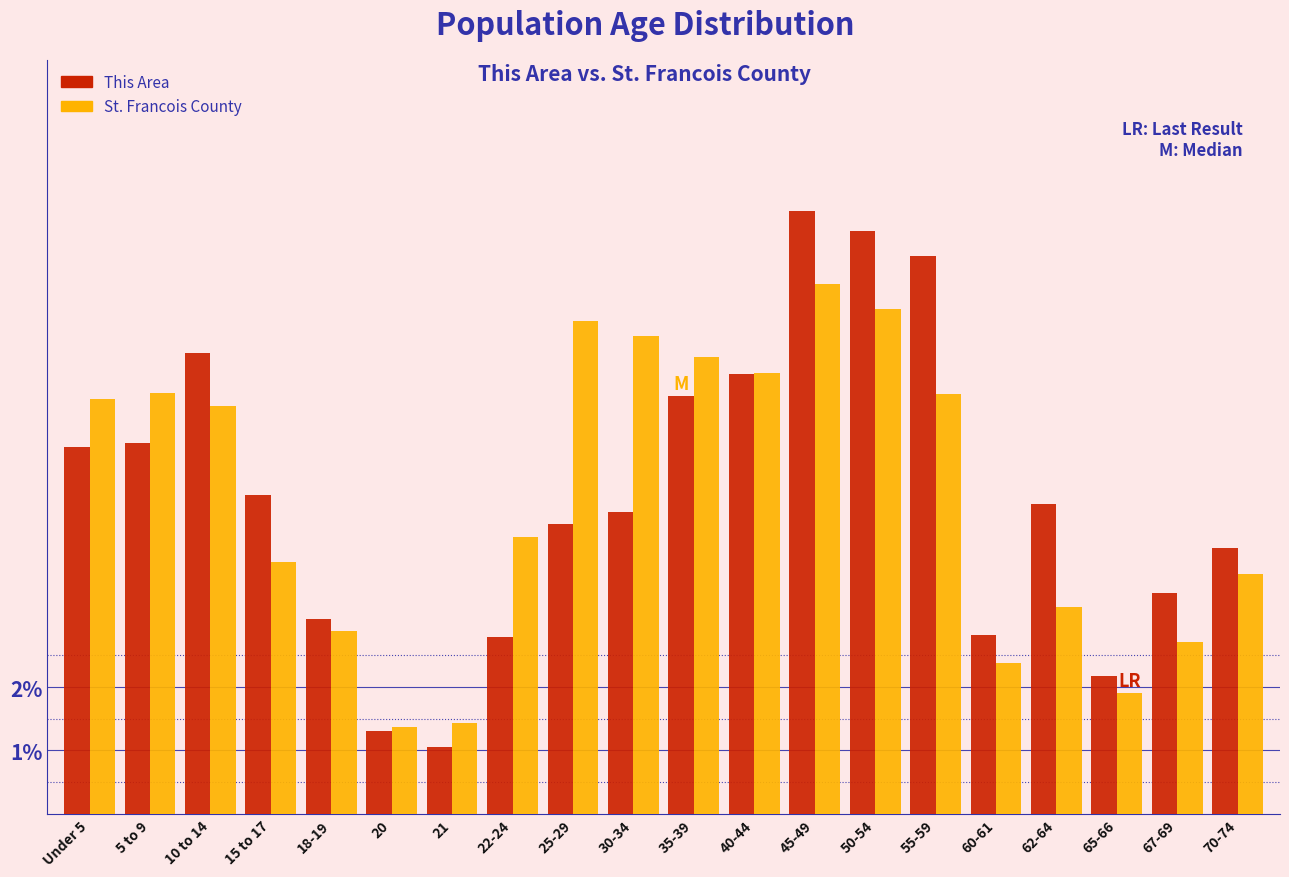

List the series in order of their peak value, highest first.

This Area, St. Francois County